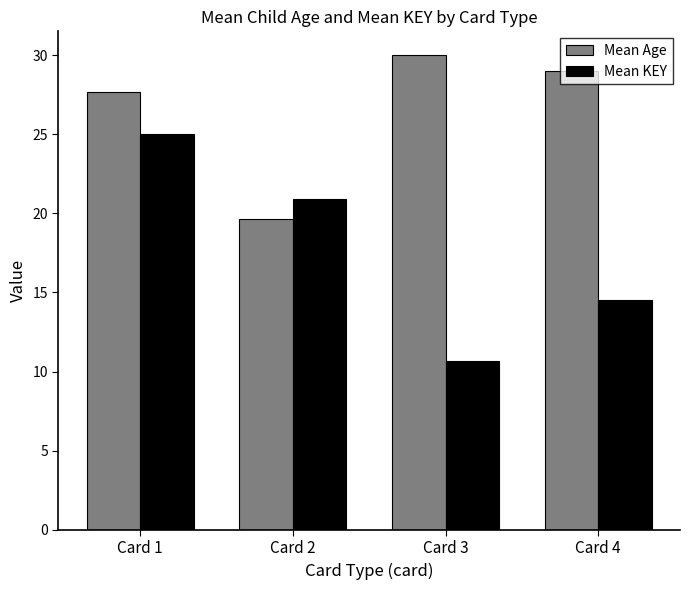

Reading left to right, extract all data points from this chart.

Mean Age: Card 1=27.7	Card 2=19.6	Card 3=30.0	Card 4=29.0
Mean KEY: Card 1=25.0	Card 2=20.9	Card 3=10.7	Card 4=14.5